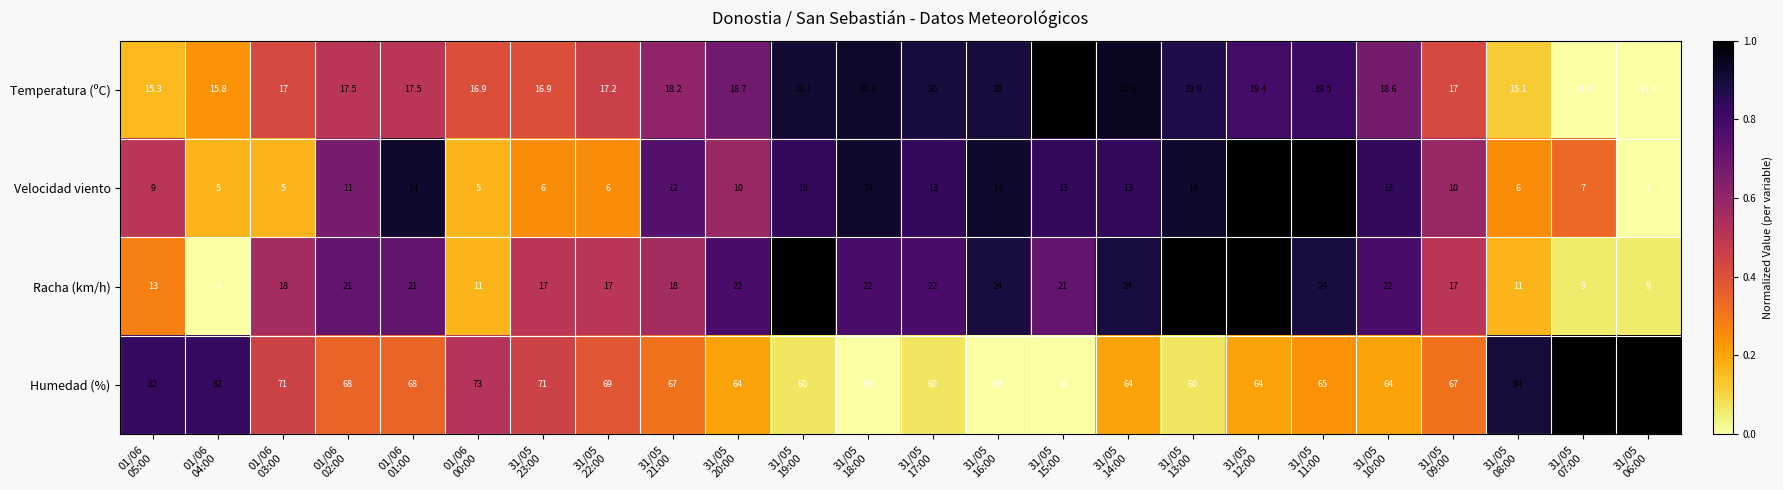

Rank the series at 31/05
06:00 from lowest to highest value.

Velocidad viento, Racha (km/h), Temperatura (ºC), Humedad (%)